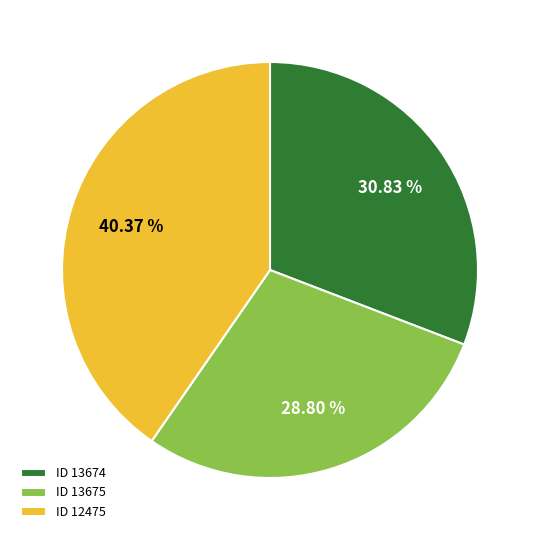

Approximately how many times larger is the value at ID 12475 compared to ID 13675?

1.4